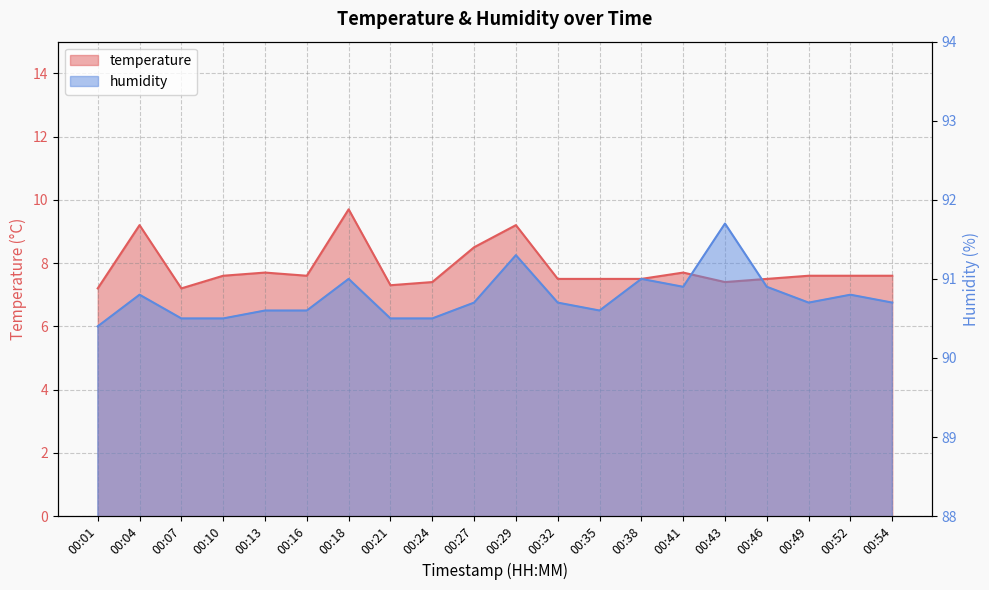

True or false: humidity has a value of 91.0 at 00:18.

True